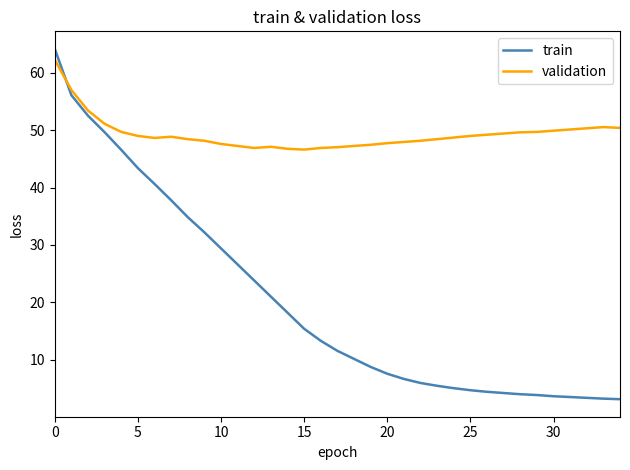

Which series has the largest total across all categories?

validation